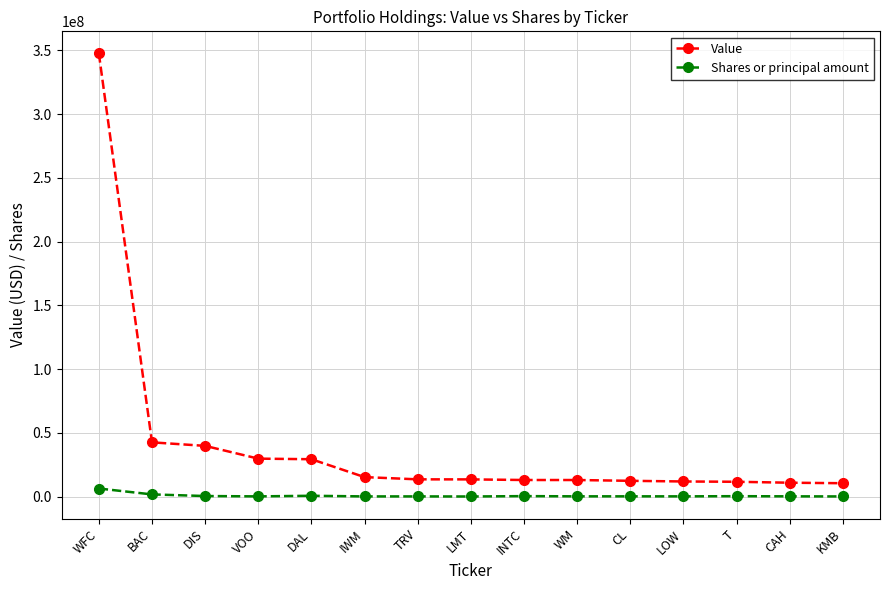

True or false: Shares or principal amount and Value intersect in this chart.

False